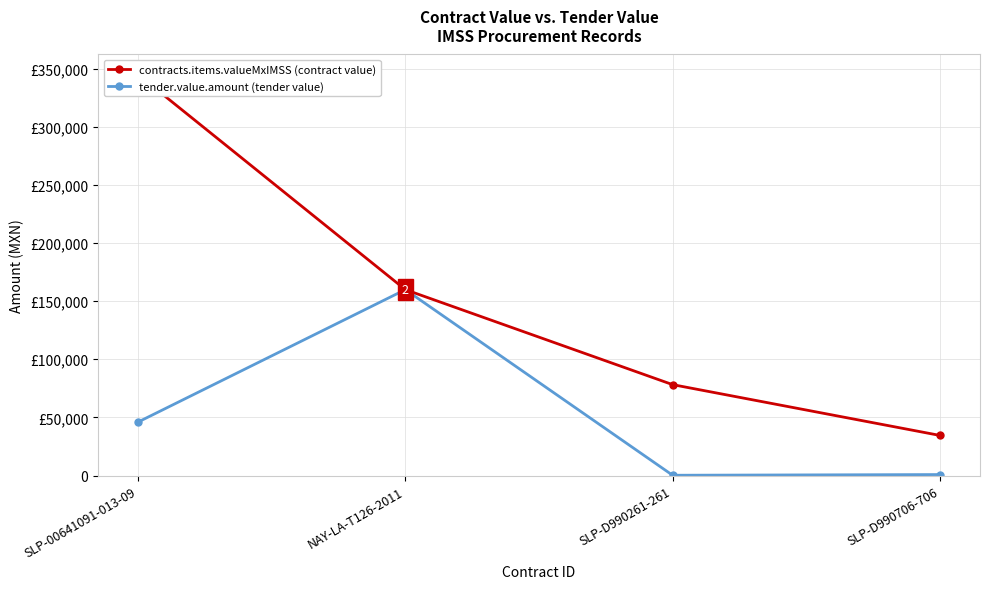

What is the difference between the maximum and second lowest values in the contracts.items.valueMxIMSS (contract value) series?

266800.0